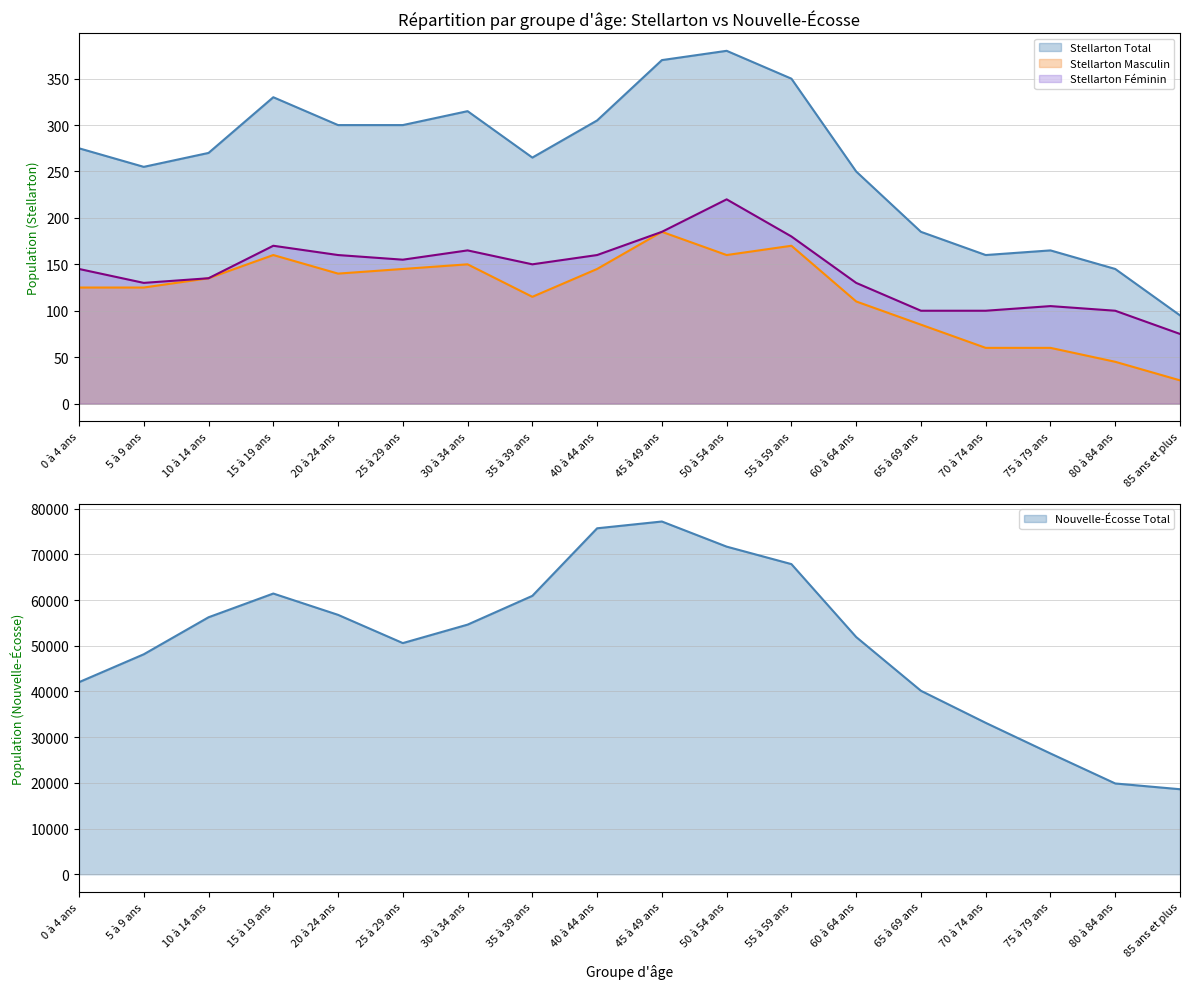

Count the number of categories in the chart.

18